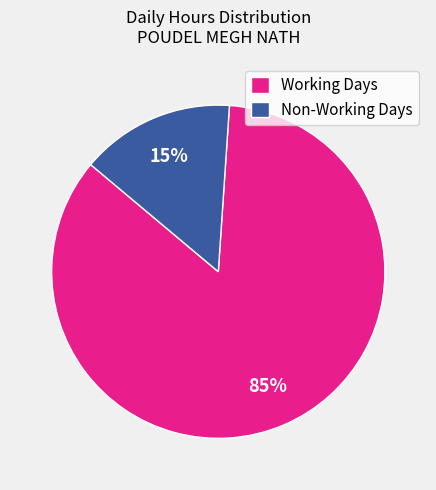

Rank the categories by value from highest to lowest.

Working Days, Non-Working Days